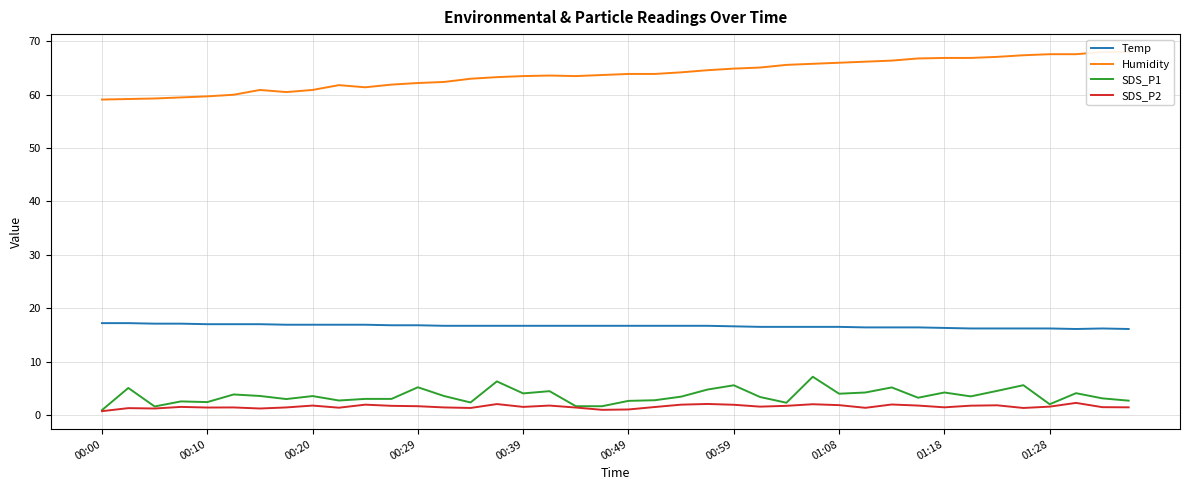

How many interior local valleys does the SDS_P1 series have?

11